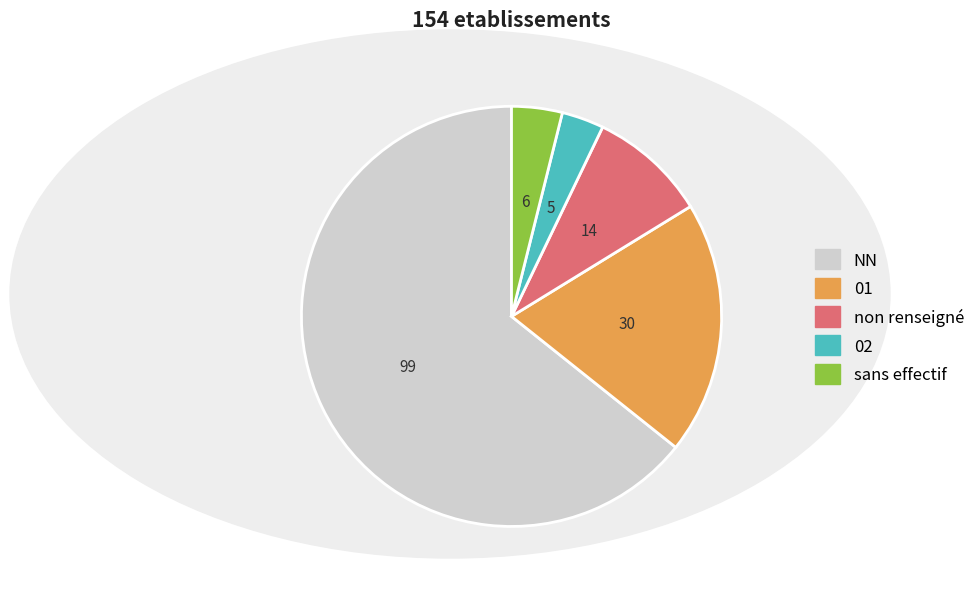

Is there any slice that represents more than half of the pie?

Yes